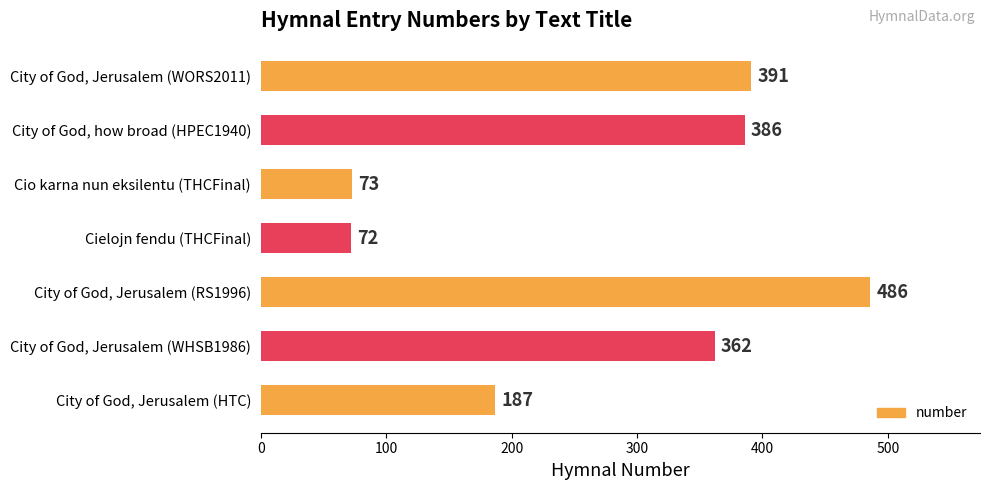

Which category has the highest value across all series?

City of God, Jerusalem (RS1996)